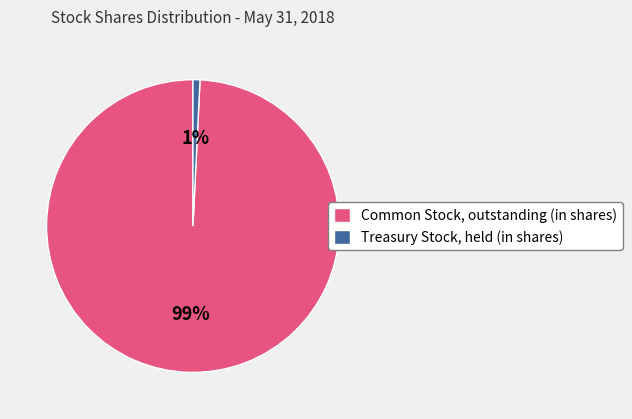

True or false: Common Stock, outstanding (in shares) accounts for 89% of the total.

False